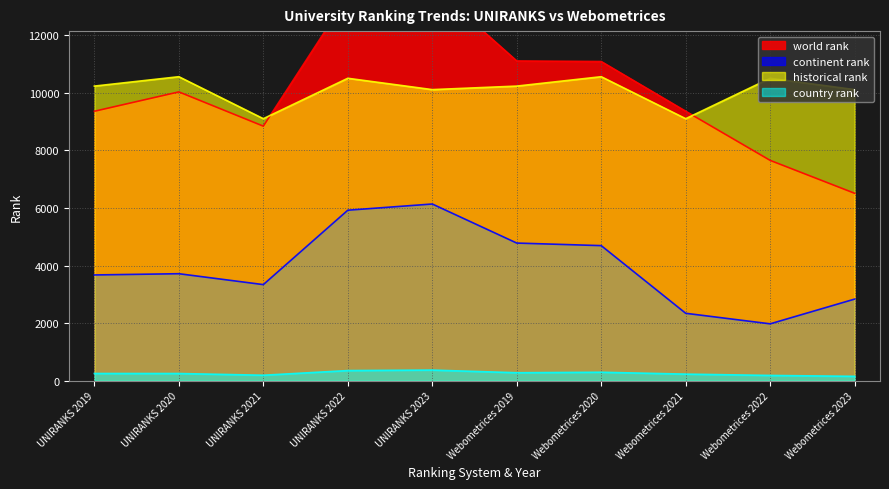

Reading right to left, what are all the values shown in this chart?

world rank: 6507.0	7649.0	9356.0	11082.0	11102.0	13706.0	13351.0	8838.0	10027.0	9355.0
continent rank: 2834.0	1975.0	2341.0	4690.0	4779.0	6135.0	5920.0	3337.0	3715.0	3672.0
country rank: 152.0	183.0	229.0	294.0	277.0	369.0	352.0	190.0	250.0	251.0
historical rank: 10106.5	10500.0	9097.0	10554.5	10228.5	10106.5	10500.0	9097.0	10554.5	10228.5